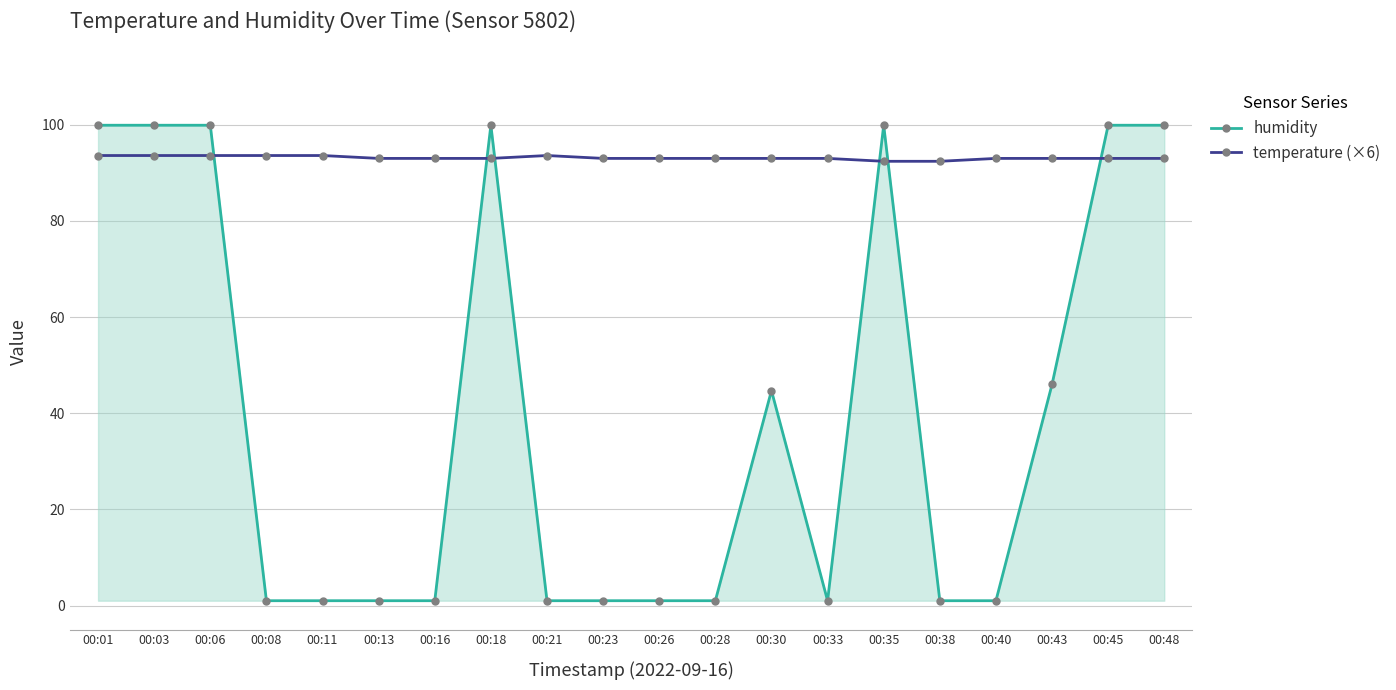

Where do humidity and temperature (×6) first cross each other?

00:06 and 00:08